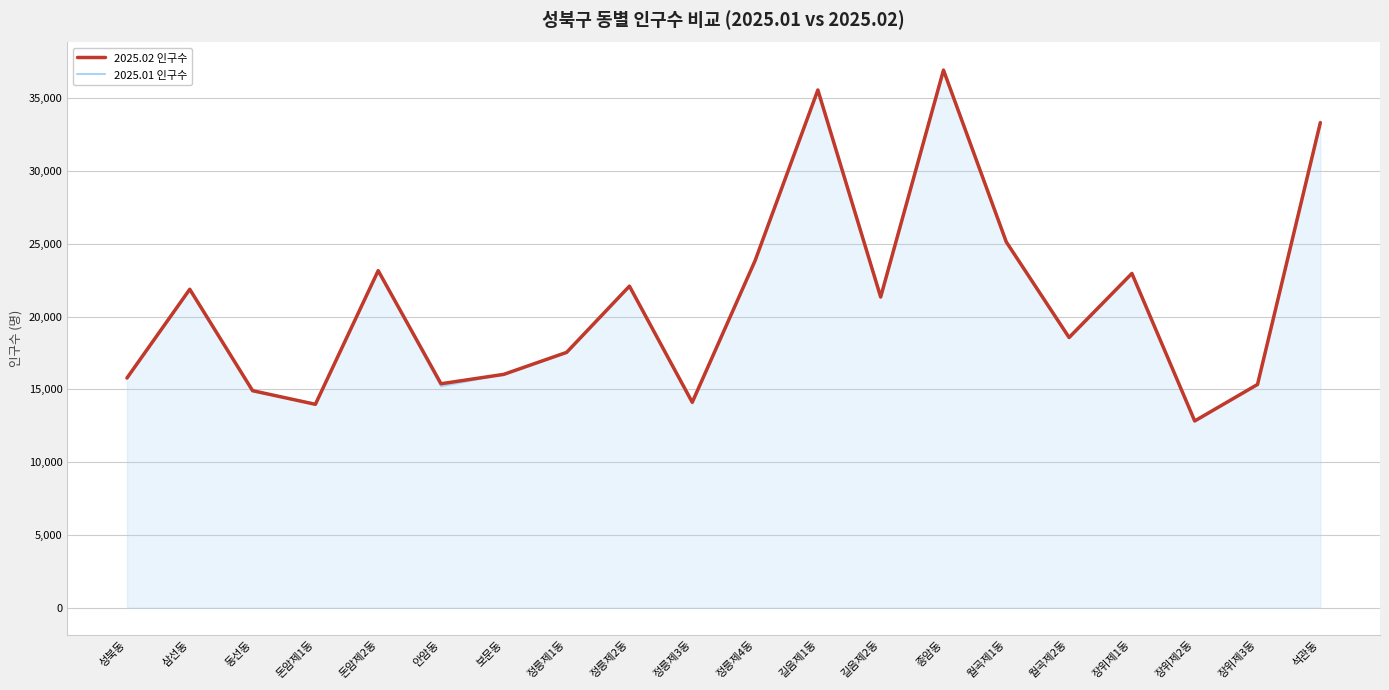

At which label does 2025.01 인구수 reach its peak?

종암동